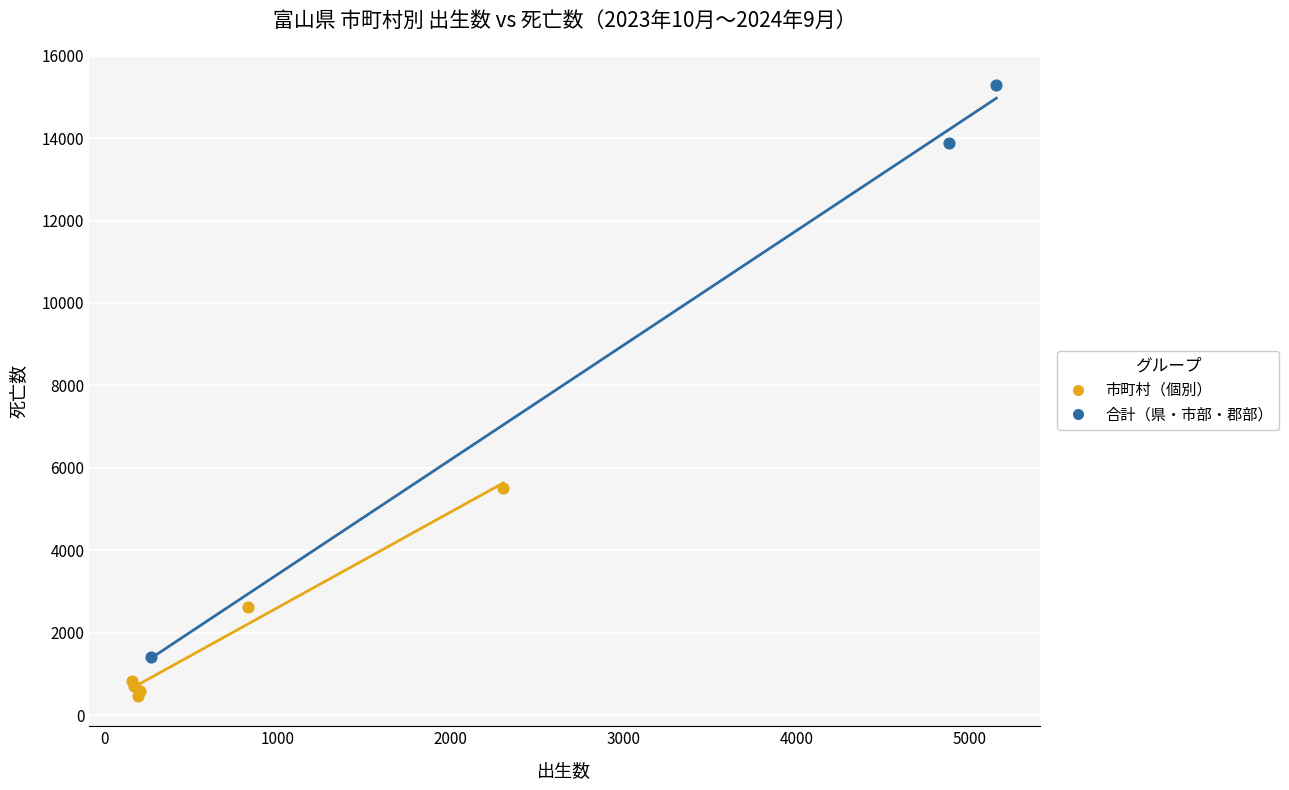

Which series reaches the maximum Y coordinate?

合計（県・市部・郡部）